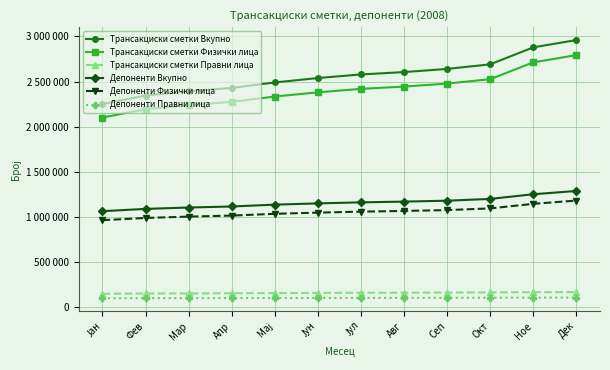

Is this an area chart (filled region under the line)?

No